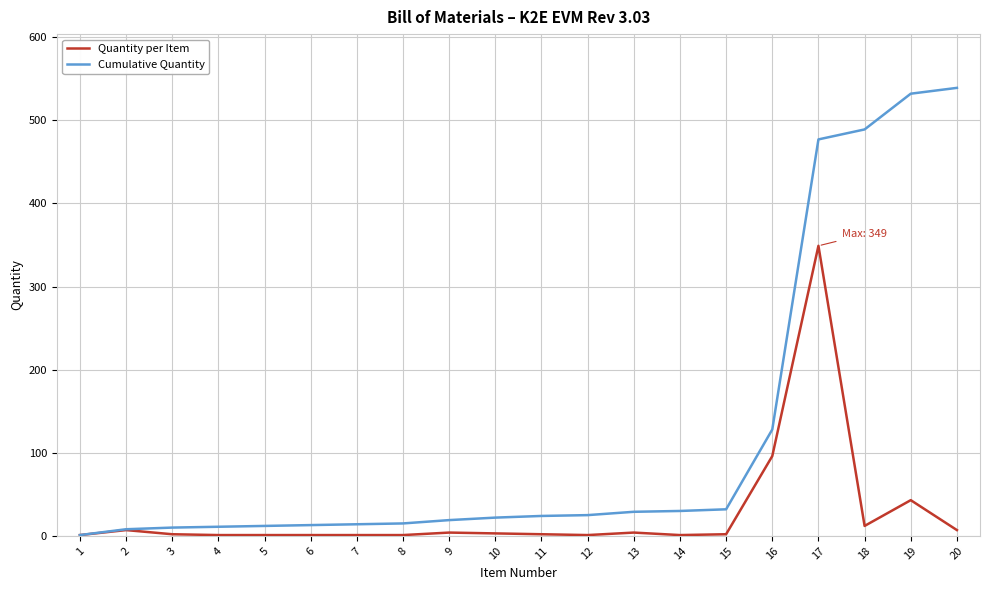

At which category is the sum across all series the highest?

17